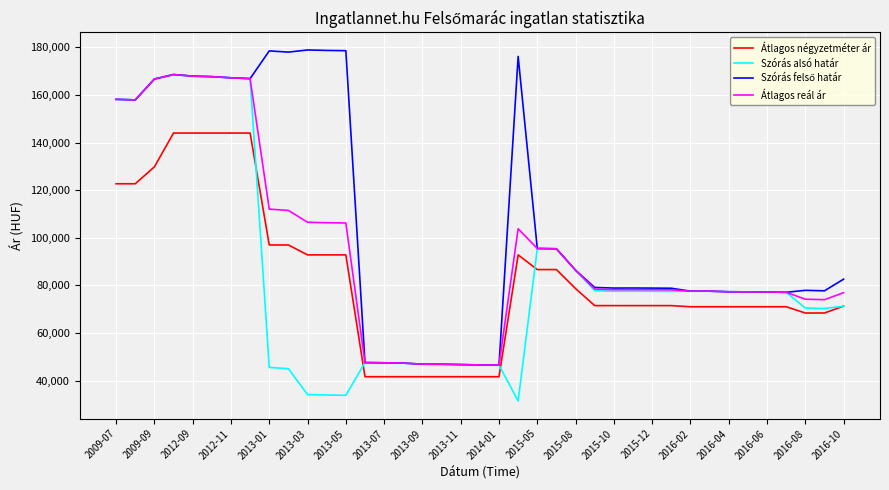

True or false: Átlagos reál ár and Átlagos négyzetméter ár cross at least once.

False